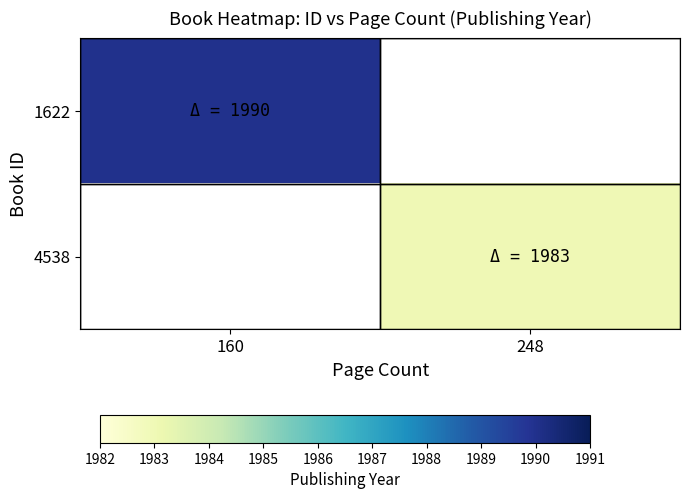

Which category has the lowest value in the 1622 series?

160